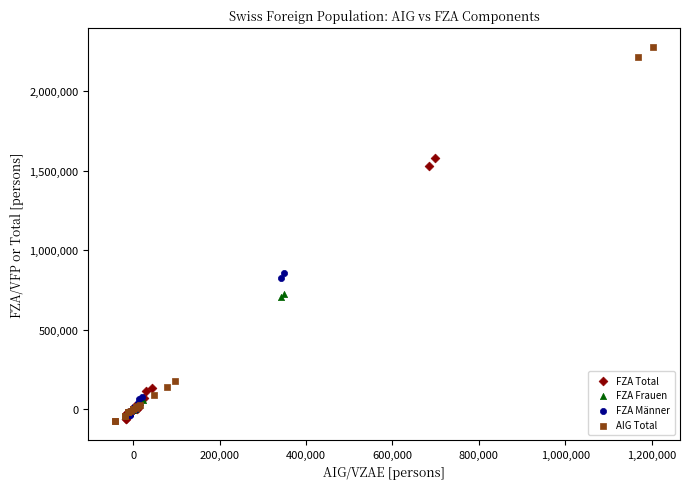

Which series has the widest spread of Y values?

AIG Total